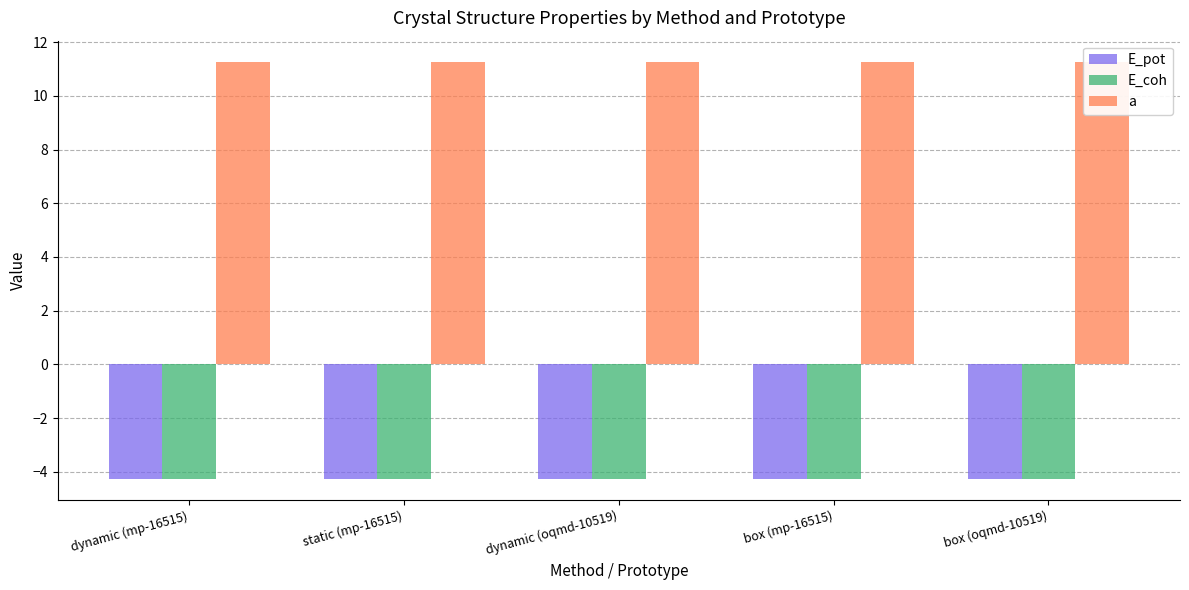

What is the greatest value displayed?

11.3